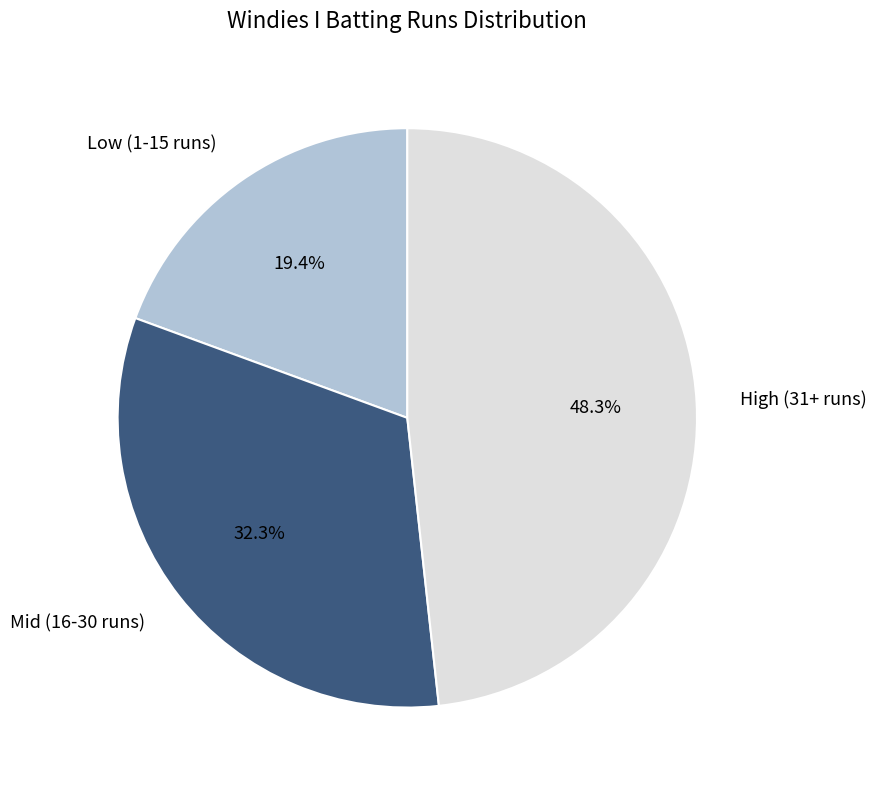

Does any single category account for the majority?

No